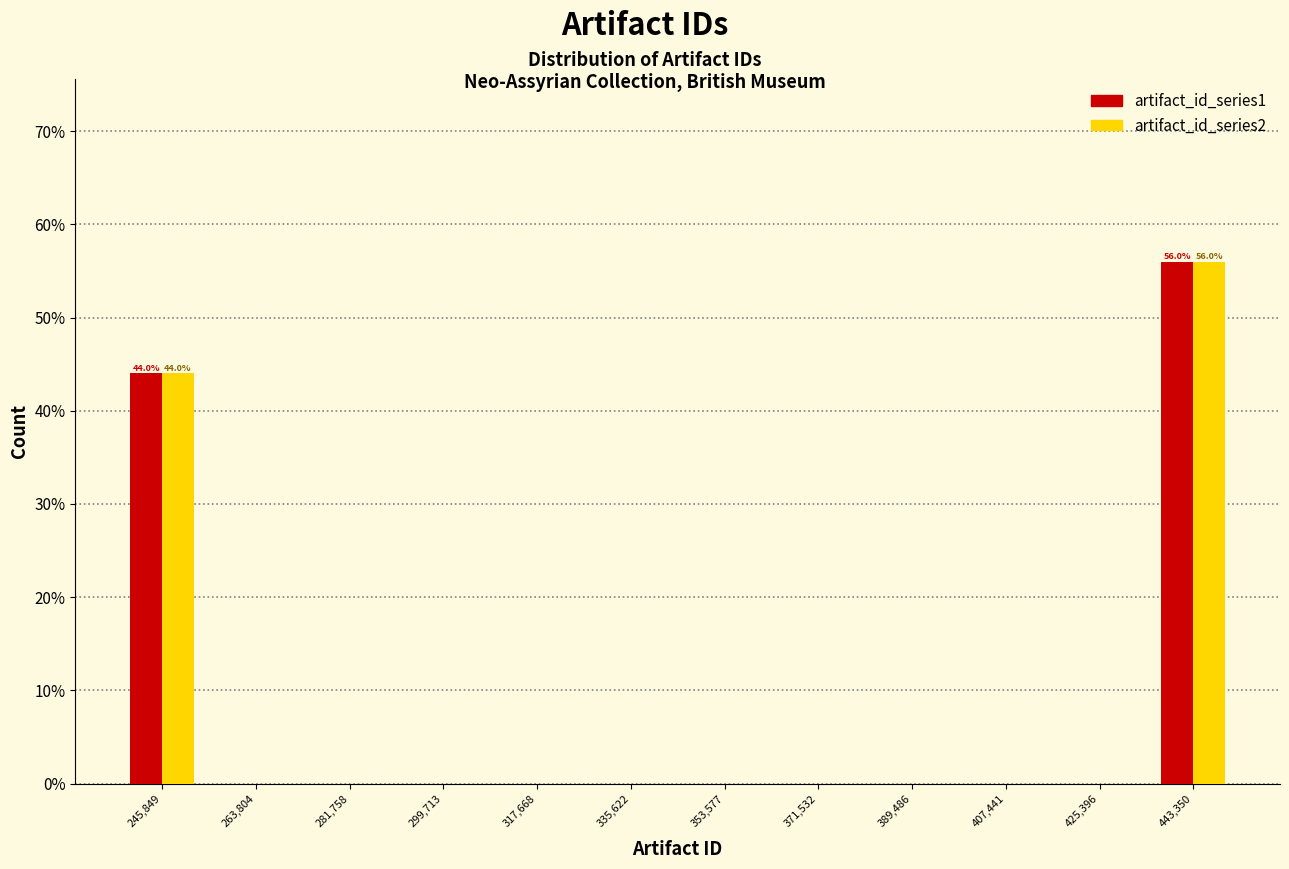

In the artifact_id_series1 series, which range on the x-axis has the tallest bar?

434000 to 452000